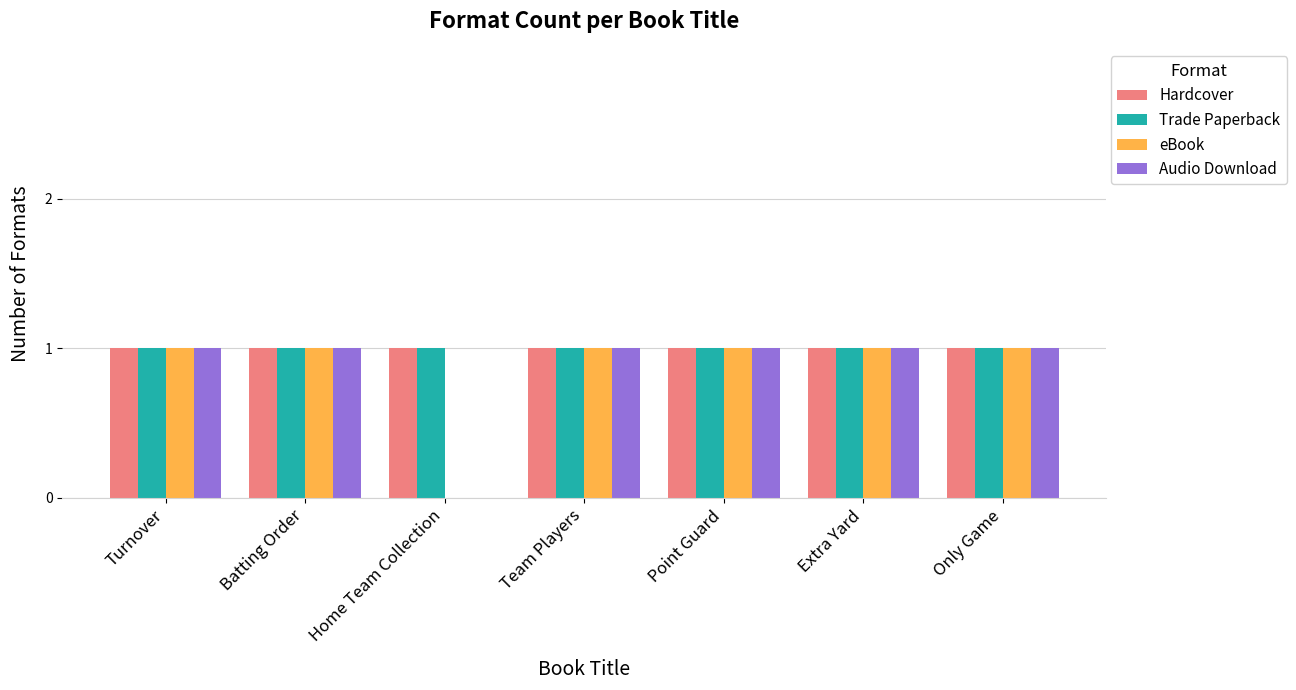

Is it true that Trade Paperback equals 1 at Home Team Collection?

True